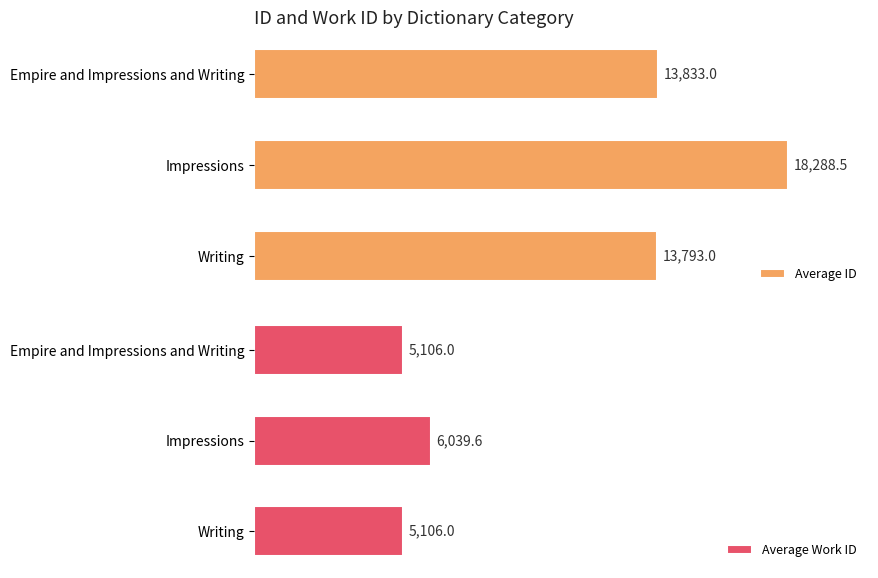

What is the value of the Average ID bar at the 3rd from the left?

13833.0